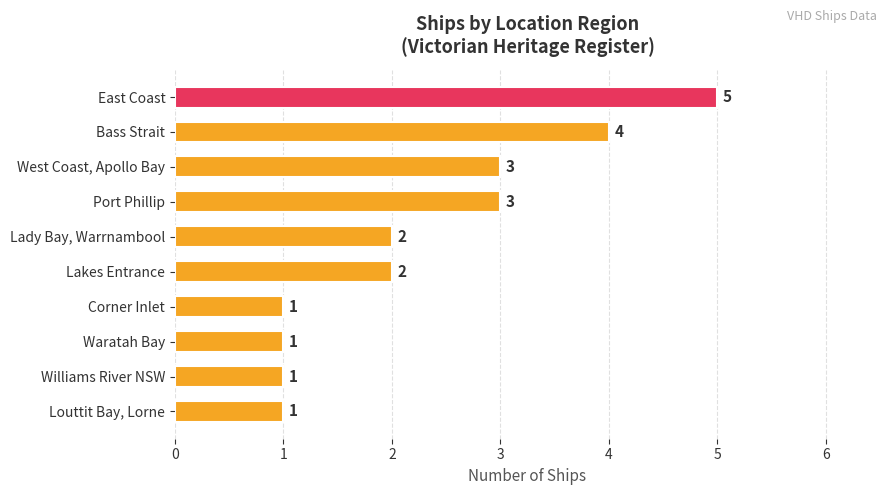

What is the difference between the maximum and minimum values?

4